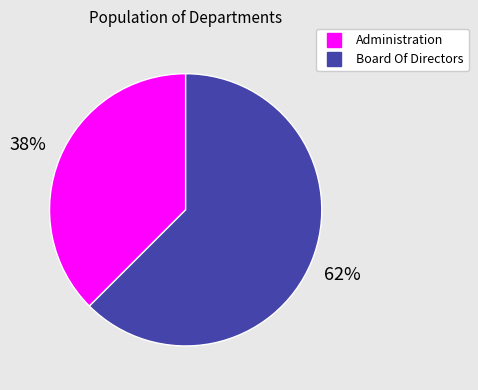

How many segments does this pie chart have?

2